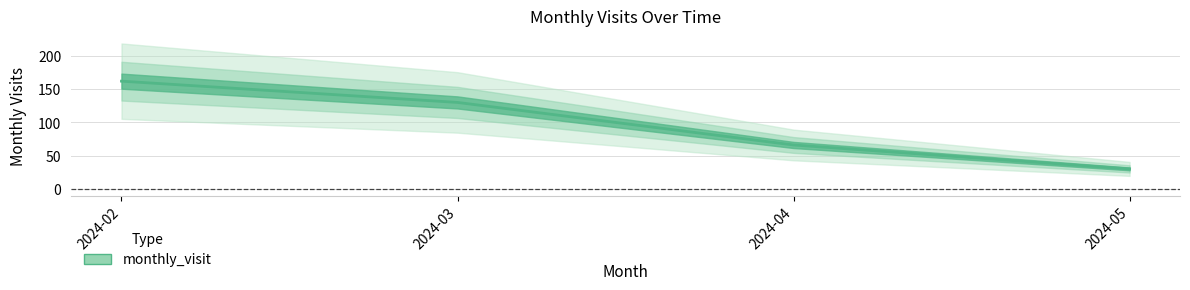

What is the greatest value displayed?

162